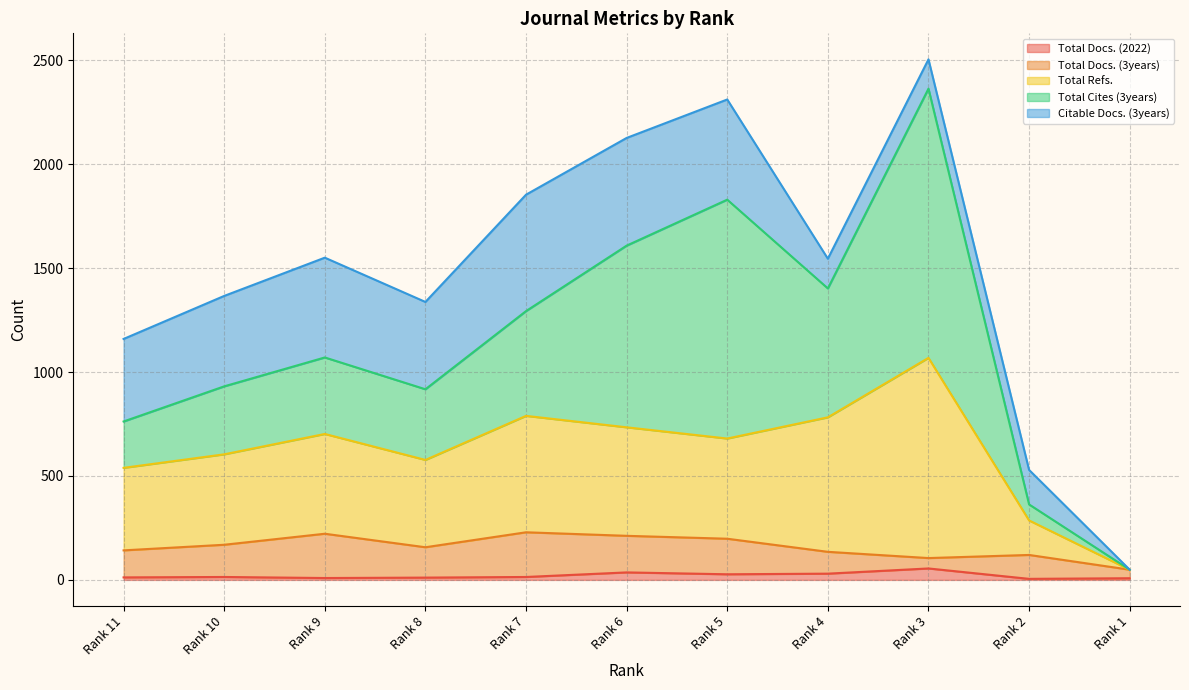

True or false: Total Cites (3years) and Citable Docs. (3years) intersect in this chart.

True